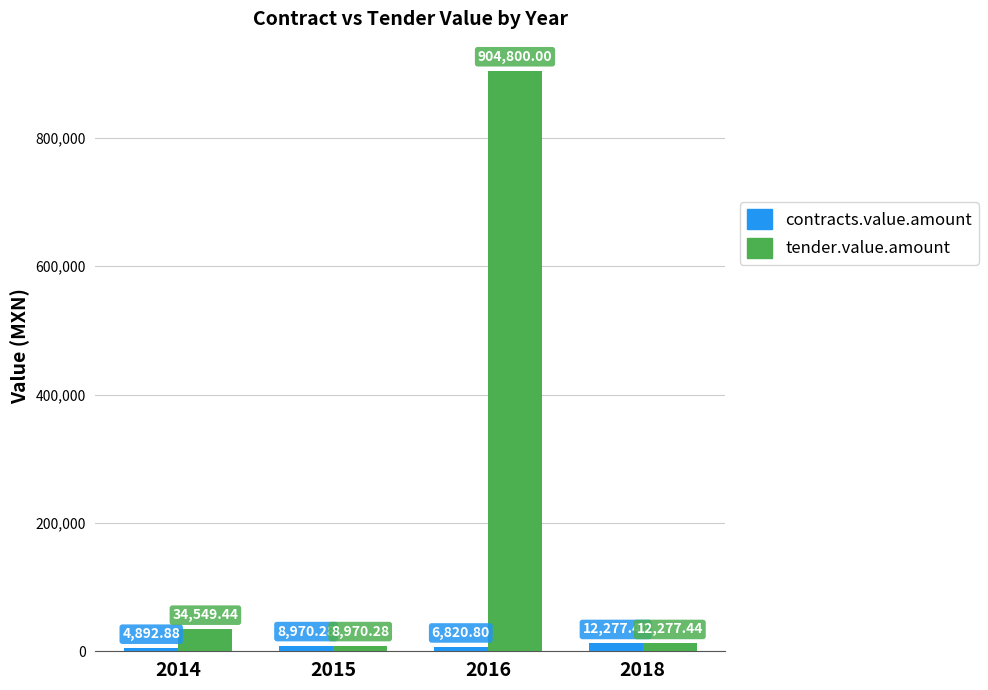

At which label does contracts.value.amount first exceed 8970?

2015